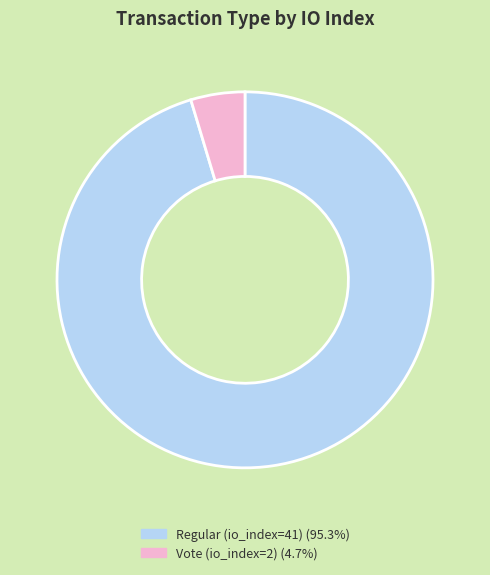

How many segments does this pie chart have?

2